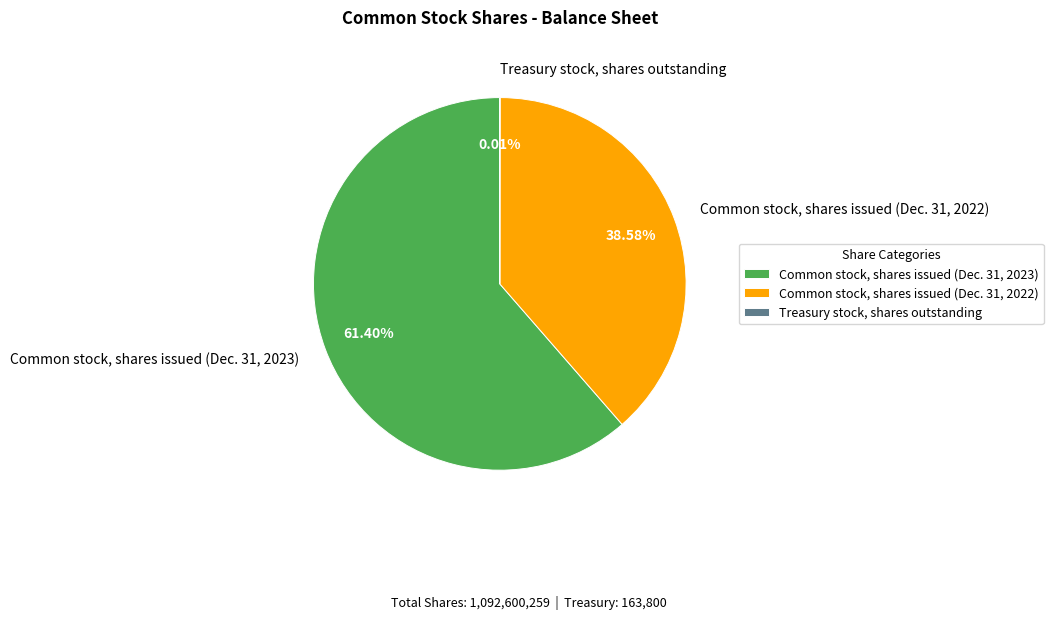

What portion of the pie excludes Common stock, shares issued (Dec. 31, 2023)?

38.6%